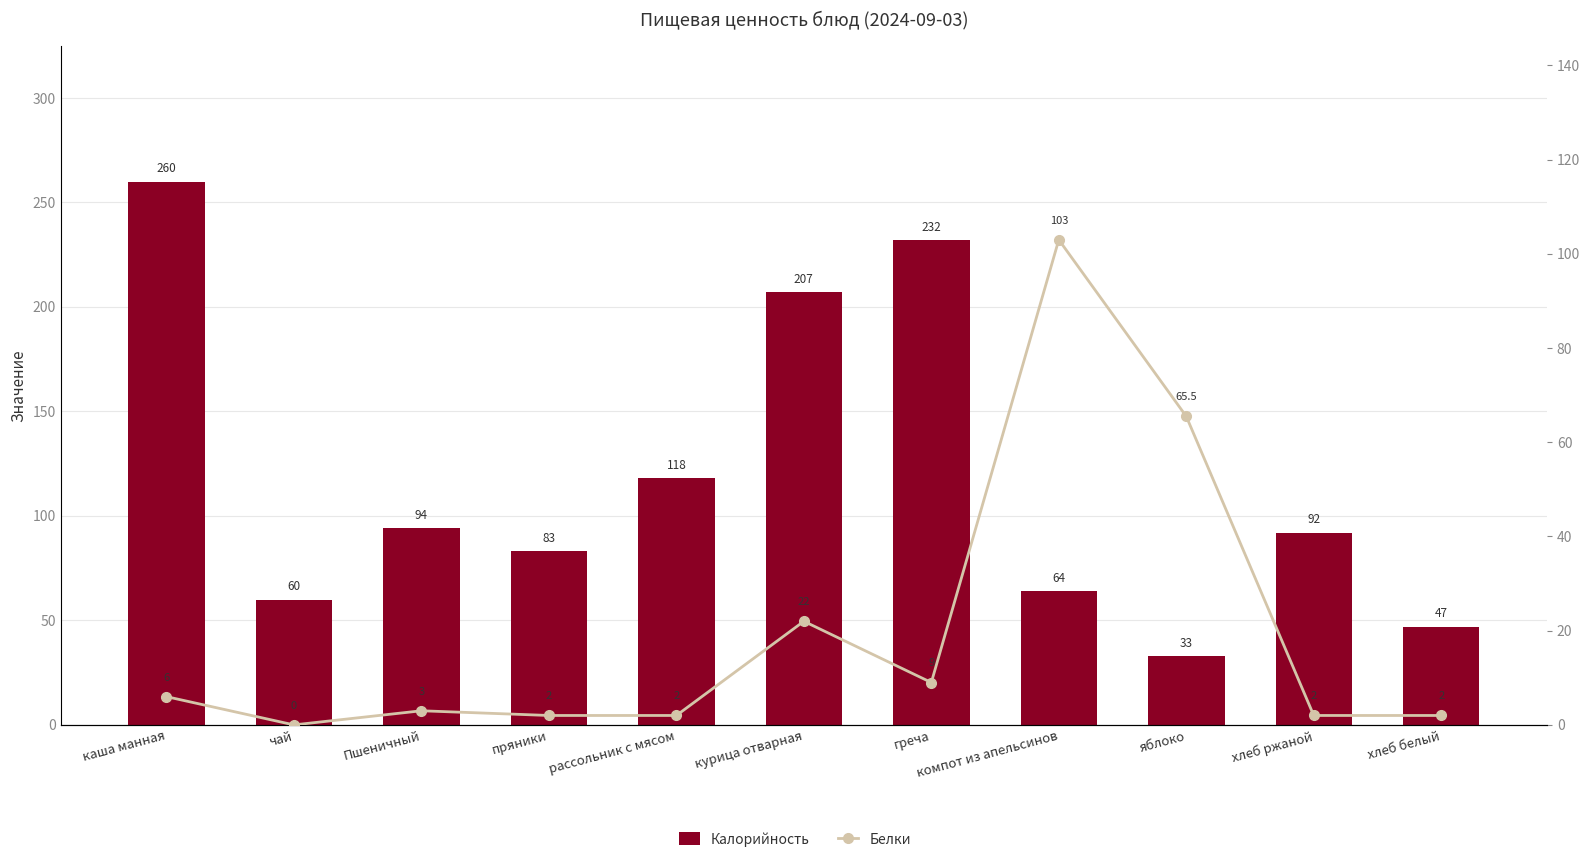

How many data points does each series have?

11